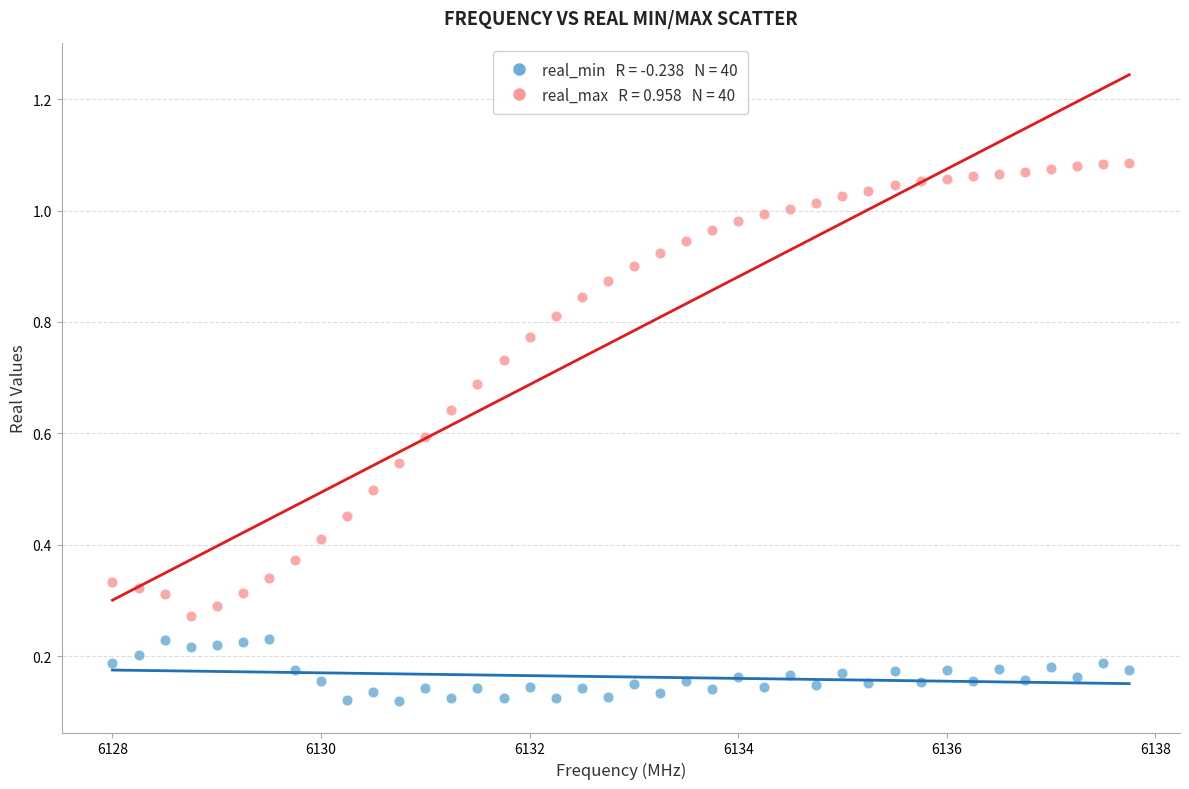

Across all data points, what is the range of X values (max minus min)?

9.8